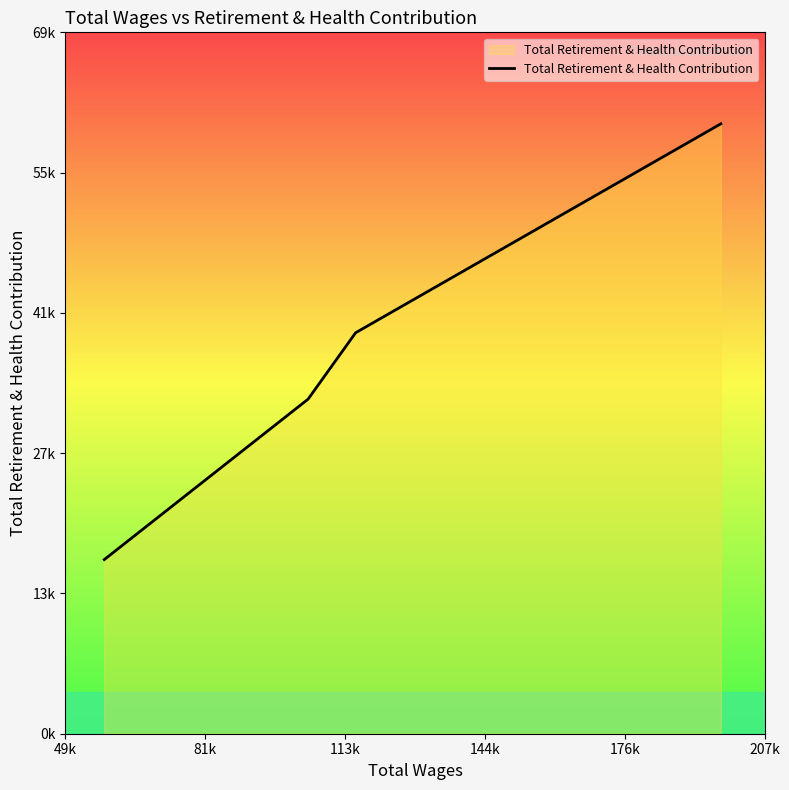

Does the chart have visible grid lines?

No